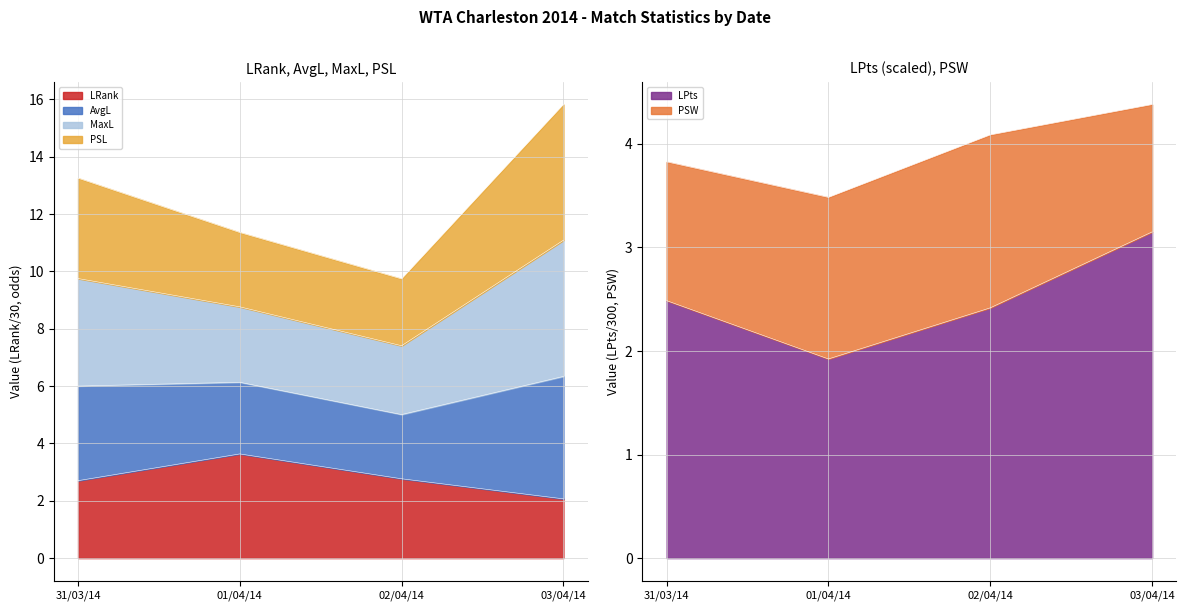

True or false: AvgL has more than 0 points higher than both neighbors.

False